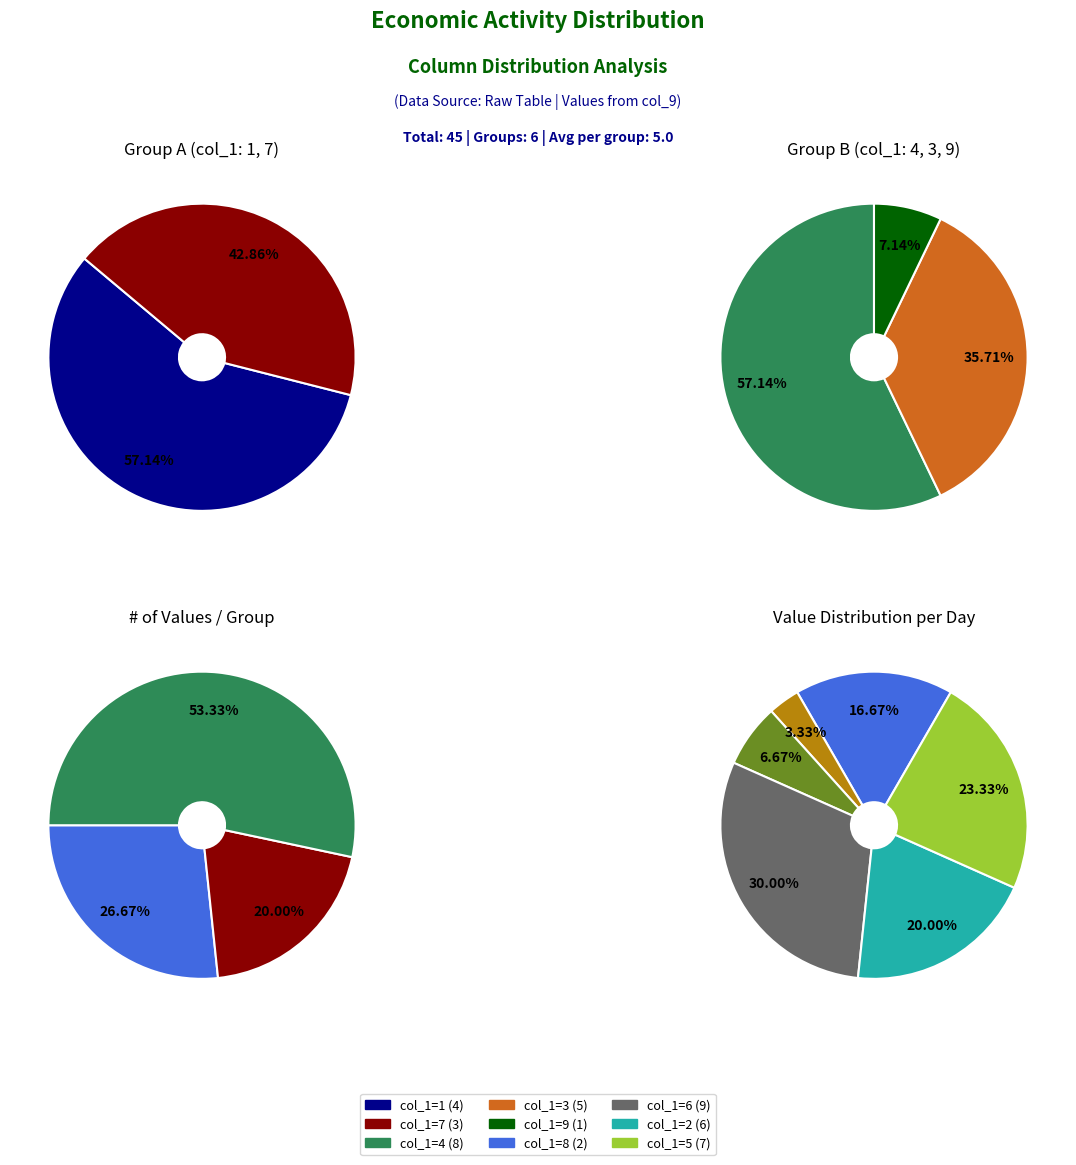

Between 3 and 6, which is larger?

6